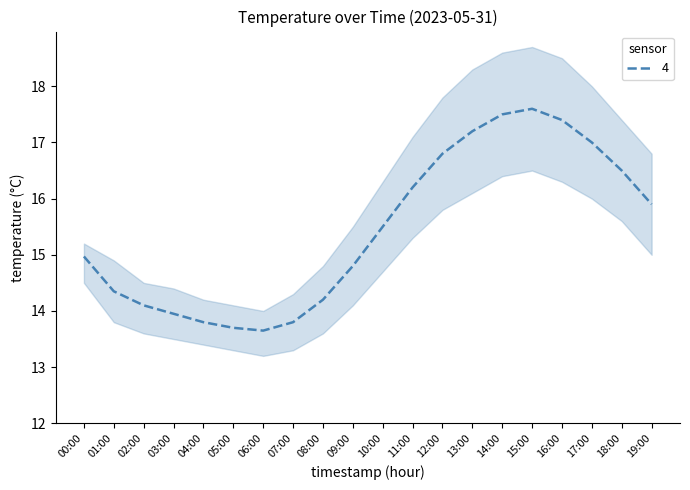

List the labels in order of value, largest first.

15:00, 14:00, 16:00, 13:00, 17:00, 12:00, 18:00, 11:00, 19:00, 10:00, 00:00, 09:00, 01:00, 08:00, 02:00, 03:00, 04:00, 07:00, 05:00, 06:00